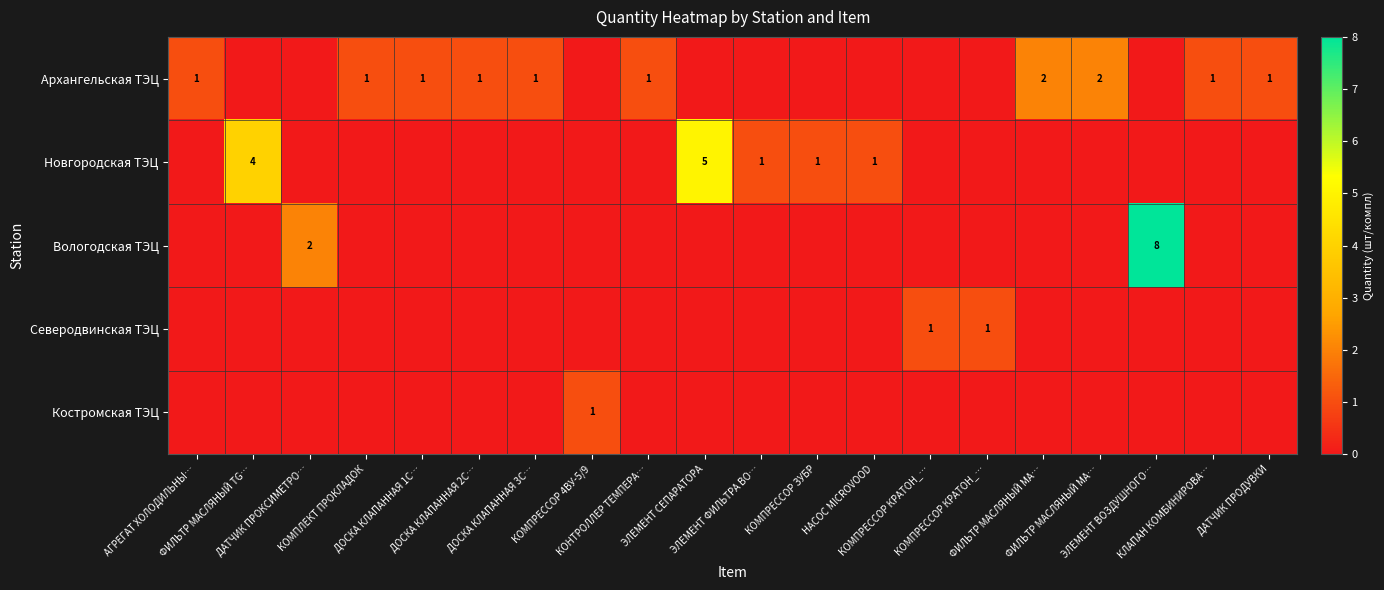

What is the sum of all Костромская ТЭЦ values?

1